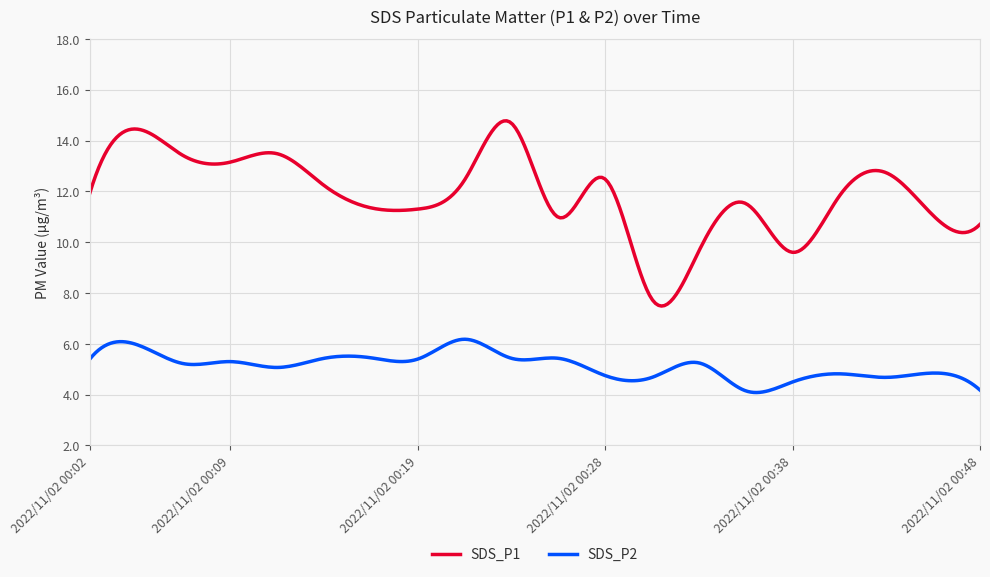

True or false: SDS_P2 and SDS_P1 cross at least once.

False